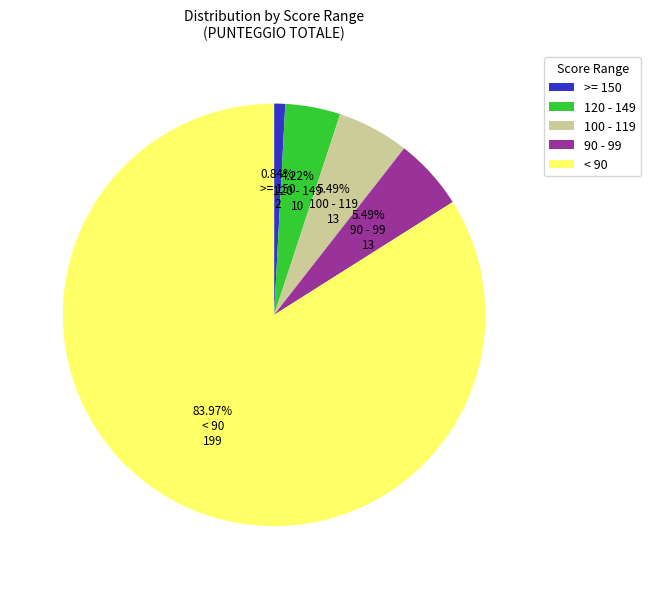

How many segments does this pie chart have?

5